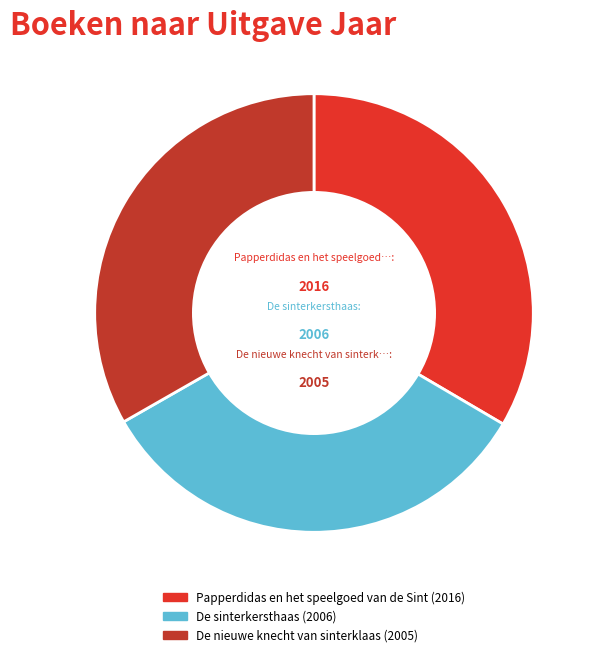

What percentage is the De nieuwe knecht van sinterklaas slice, to the nearest percent?

33%